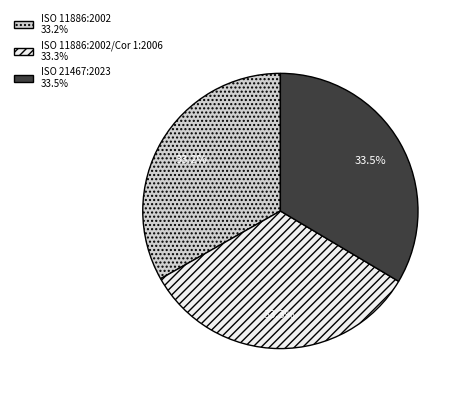

Approximately how many times larger is the value at ISO 11886:2002 33.2% compared to ISO 21467:2023 33.5%?

1.0